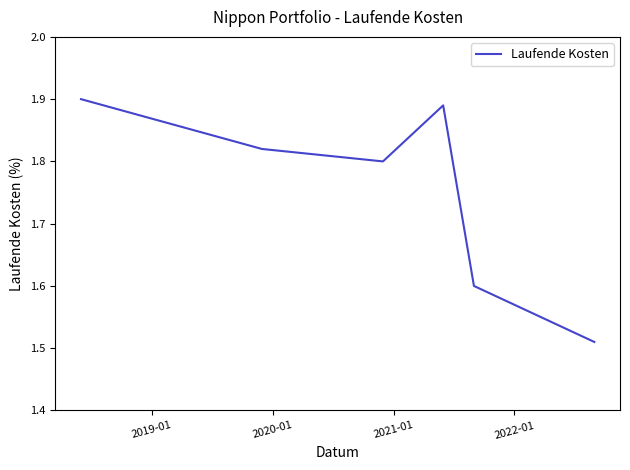

What is the sum of all values?

10.5